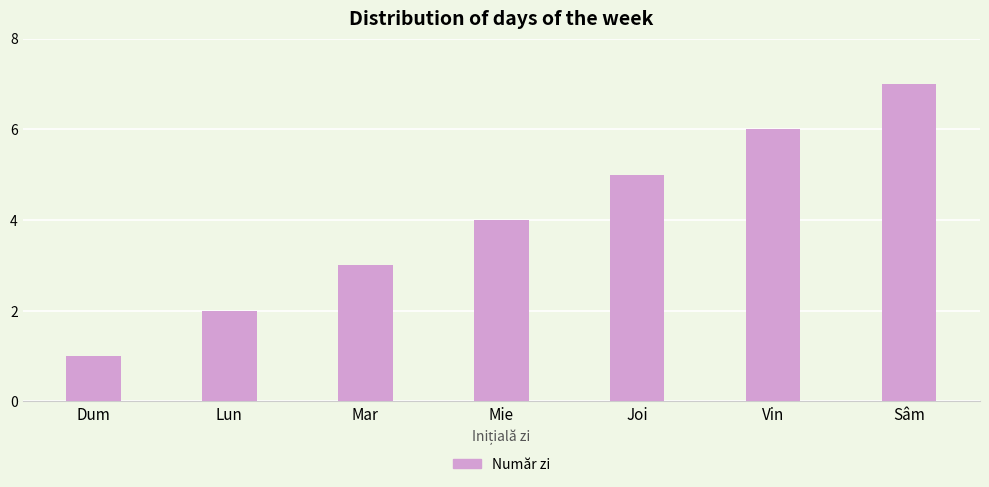

What is the label of the 4th bar from the right?

Mie